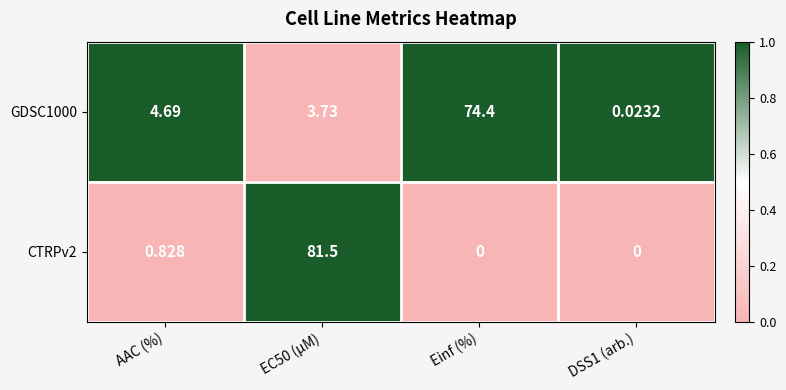

At which label is GDSC1000 closest to 37?

AAC (%)